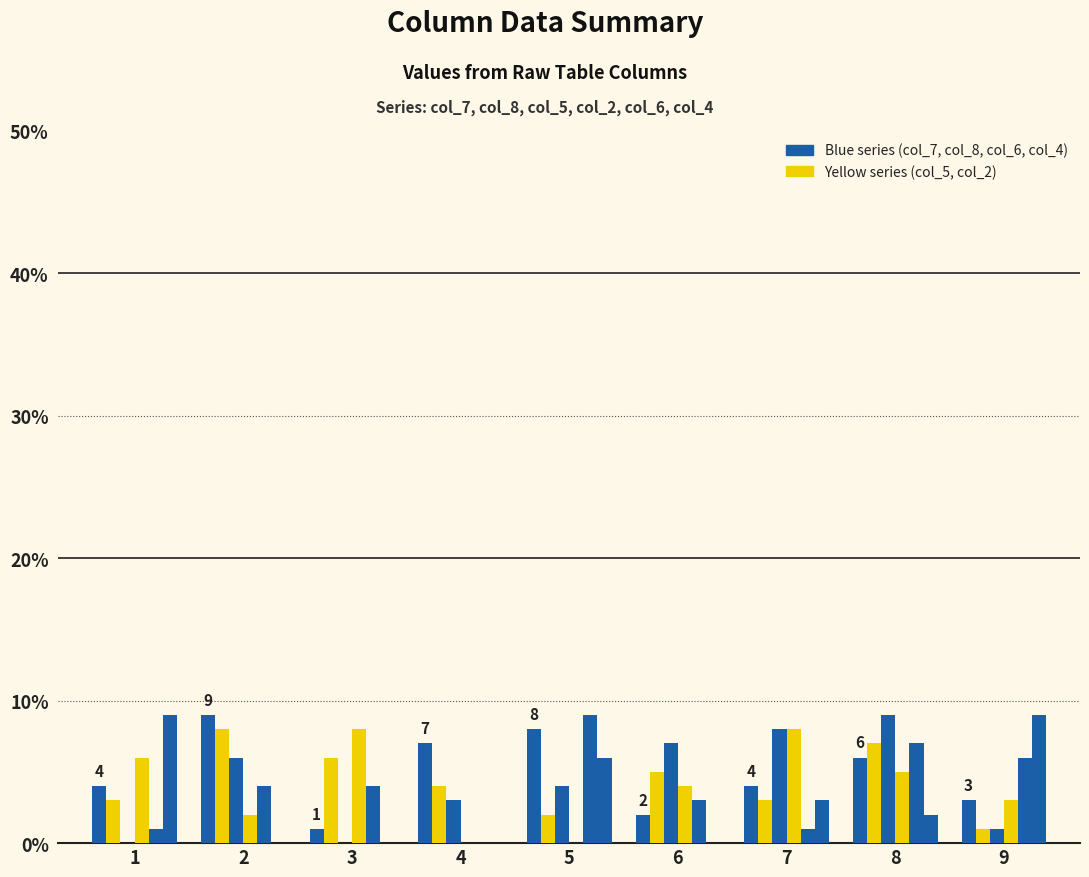

Reading left to right, what are all the values shown in this chart?

col_7: 1=4	2=9	3=1	4=7	5=8	6=2	7=4	8=6	9=3
col_8: 1=3	2=8	3=6	4=4	5=2	6=5	7=3	8=7	9=1
col_5: 1=0	2=6	3=0	4=3	5=4	6=7	7=8	8=9	9=1
col_2: 1=6	2=2	3=8	4=0	5=0	6=4	7=8	8=5	9=3
col_6: 1=1	2=4	3=4	4=0	5=9	6=3	7=1	8=7	9=6
col_4: 1=9	2=0	3=0	4=0	5=6	6=0	7=3	8=2	9=9